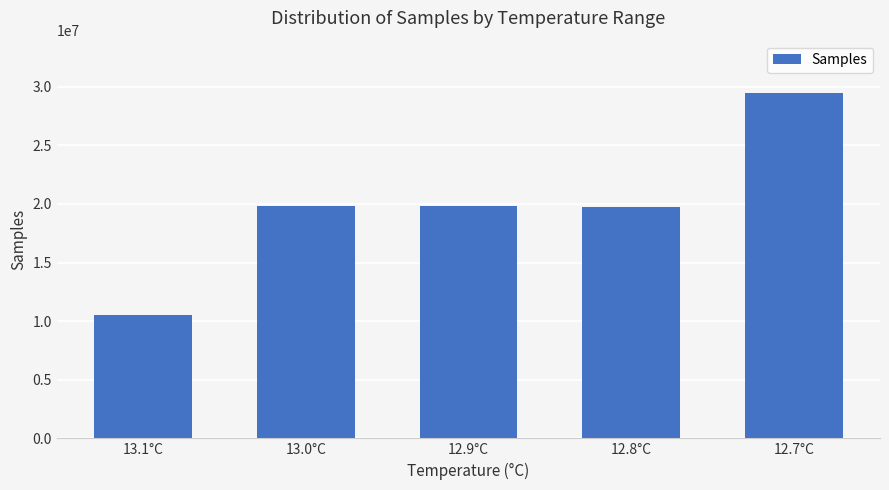

At which label is the value closest to 20003364?

13.0°C